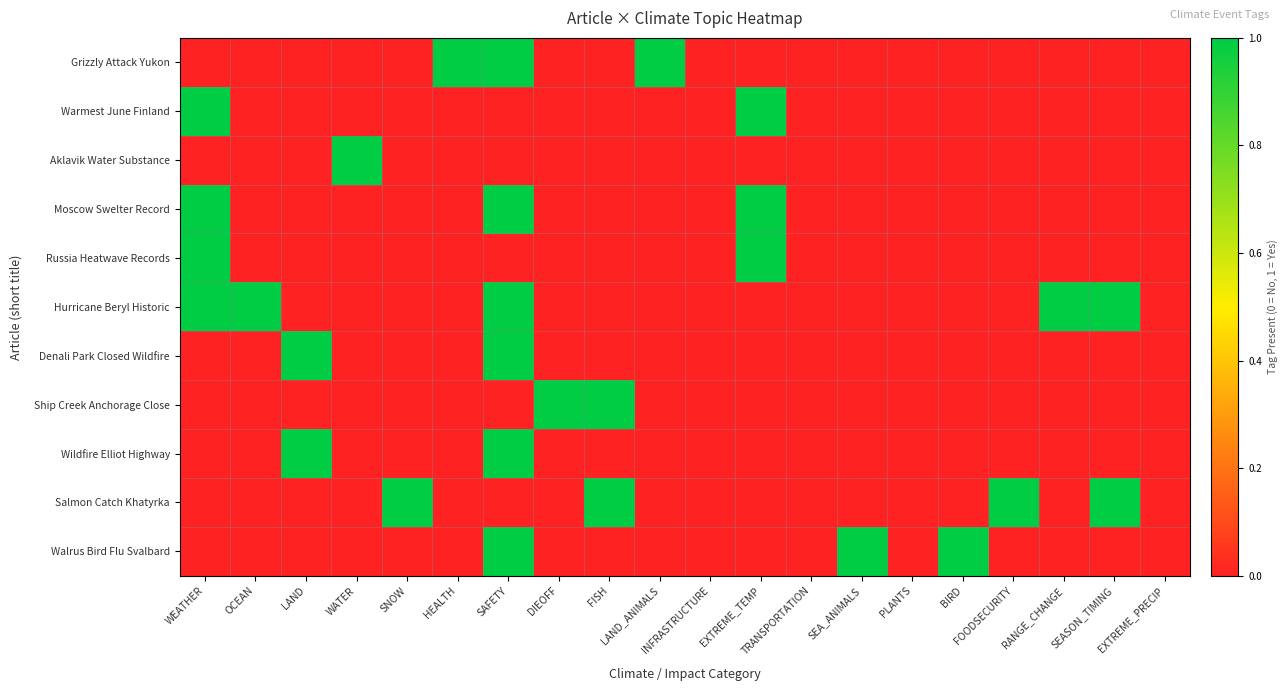

Reading right to left, extract all data points from this chart.

Grizzly Attack Yukon: EXTREME_PRECIP=0	SEASON_TIMING=0	RANGE_CHANGE=0	FOODSECURITY=0	BIRD=0	PLANTS=0	SEA_ANIMALS=0	TRANSPORTATION=0	EXTREME_TEMP=0	INFRASTRUCTURE=0	LAND_ANIMALS=1	FISH=0	DIEOFF=0	SAFETY=1	HEALTH=1	SNOW=0	WATER=0	LAND=0	OCEAN=0	WEATHER=0
Warmest June Finland: EXTREME_PRECIP=0	SEASON_TIMING=0	RANGE_CHANGE=0	FOODSECURITY=0	BIRD=0	PLANTS=0	SEA_ANIMALS=0	TRANSPORTATION=0	EXTREME_TEMP=1	INFRASTRUCTURE=0	LAND_ANIMALS=0	FISH=0	DIEOFF=0	SAFETY=0	HEALTH=0	SNOW=0	WATER=0	LAND=0	OCEAN=0	WEATHER=1
Aklavik Water Substance: EXTREME_PRECIP=0	SEASON_TIMING=0	RANGE_CHANGE=0	FOODSECURITY=0	BIRD=0	PLANTS=0	SEA_ANIMALS=0	TRANSPORTATION=0	EXTREME_TEMP=0	INFRASTRUCTURE=0	LAND_ANIMALS=0	FISH=0	DIEOFF=0	SAFETY=0	HEALTH=0	SNOW=0	WATER=1	LAND=0	OCEAN=0	WEATHER=0
Moscow Swelter Record: EXTREME_PRECIP=0	SEASON_TIMING=0	RANGE_CHANGE=0	FOODSECURITY=0	BIRD=0	PLANTS=0	SEA_ANIMALS=0	TRANSPORTATION=0	EXTREME_TEMP=1	INFRASTRUCTURE=0	LAND_ANIMALS=0	FISH=0	DIEOFF=0	SAFETY=1	HEALTH=0	SNOW=0	WATER=0	LAND=0	OCEAN=0	WEATHER=1
Russia Heatwave Records: EXTREME_PRECIP=0	SEASON_TIMING=0	RANGE_CHANGE=0	FOODSECURITY=0	BIRD=0	PLANTS=0	SEA_ANIMALS=0	TRANSPORTATION=0	EXTREME_TEMP=1	INFRASTRUCTURE=0	LAND_ANIMALS=0	FISH=0	DIEOFF=0	SAFETY=0	HEALTH=0	SNOW=0	WATER=0	LAND=0	OCEAN=0	WEATHER=1
Hurricane Beryl Historic: EXTREME_PRECIP=0	SEASON_TIMING=1	RANGE_CHANGE=1	FOODSECURITY=0	BIRD=0	PLANTS=0	SEA_ANIMALS=0	TRANSPORTATION=0	EXTREME_TEMP=0	INFRASTRUCTURE=0	LAND_ANIMALS=0	FISH=0	DIEOFF=0	SAFETY=1	HEALTH=0	SNOW=0	WATER=0	LAND=0	OCEAN=1	WEATHER=1
Denali Park Closed Wildfire: EXTREME_PRECIP=0	SEASON_TIMING=0	RANGE_CHANGE=0	FOODSECURITY=0	BIRD=0	PLANTS=0	SEA_ANIMALS=0	TRANSPORTATION=0	EXTREME_TEMP=0	INFRASTRUCTURE=0	LAND_ANIMALS=0	FISH=0	DIEOFF=0	SAFETY=1	HEALTH=0	SNOW=0	WATER=0	LAND=1	OCEAN=0	WEATHER=0
Ship Creek Anchorage Close: EXTREME_PRECIP=0	SEASON_TIMING=0	RANGE_CHANGE=0	FOODSECURITY=0	BIRD=0	PLANTS=0	SEA_ANIMALS=0	TRANSPORTATION=0	EXTREME_TEMP=0	INFRASTRUCTURE=0	LAND_ANIMALS=0	FISH=1	DIEOFF=1	SAFETY=0	HEALTH=0	SNOW=0	WATER=0	LAND=0	OCEAN=0	WEATHER=0
Wildfire Elliot Highway: EXTREME_PRECIP=0	SEASON_TIMING=0	RANGE_CHANGE=0	FOODSECURITY=0	BIRD=0	PLANTS=0	SEA_ANIMALS=0	TRANSPORTATION=0	EXTREME_TEMP=0	INFRASTRUCTURE=0	LAND_ANIMALS=0	FISH=0	DIEOFF=0	SAFETY=1	HEALTH=0	SNOW=0	WATER=0	LAND=1	OCEAN=0	WEATHER=0
Salmon Catch Khatyrka: EXTREME_PRECIP=0	SEASON_TIMING=1	RANGE_CHANGE=0	FOODSECURITY=1	BIRD=0	PLANTS=0	SEA_ANIMALS=0	TRANSPORTATION=0	EXTREME_TEMP=0	INFRASTRUCTURE=0	LAND_ANIMALS=0	FISH=1	DIEOFF=0	SAFETY=0	HEALTH=0	SNOW=1	WATER=0	LAND=0	OCEAN=0	WEATHER=0
Walrus Bird Flu Svalbard: EXTREME_PRECIP=0	SEASON_TIMING=0	RANGE_CHANGE=0	FOODSECURITY=0	BIRD=1	PLANTS=0	SEA_ANIMALS=1	TRANSPORTATION=0	EXTREME_TEMP=0	INFRASTRUCTURE=0	LAND_ANIMALS=0	FISH=0	DIEOFF=0	SAFETY=1	HEALTH=0	SNOW=0	WATER=0	LAND=0	OCEAN=0	WEATHER=0